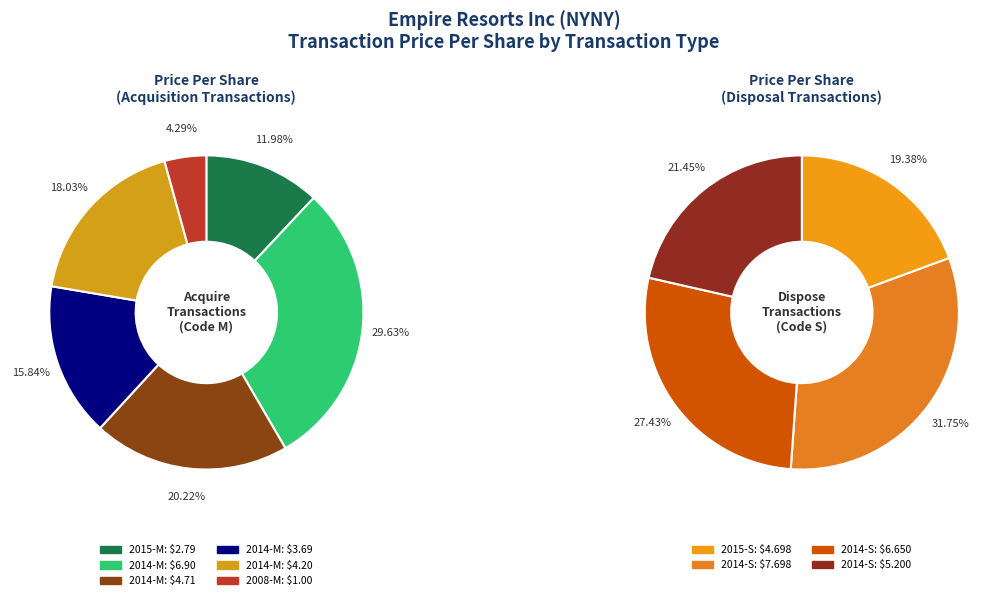

Is it true that 2014-M(4) is 15% of the pie?

False